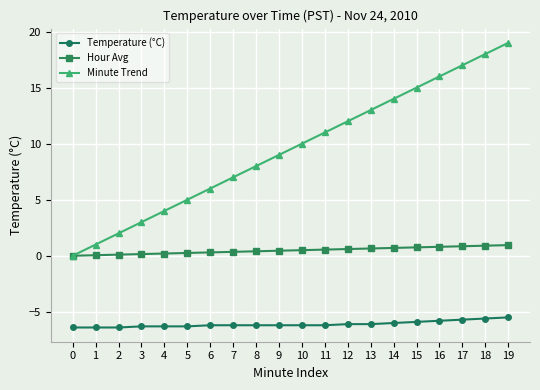

The value of Hour Avg at 6 is 0.3. True or false?

True